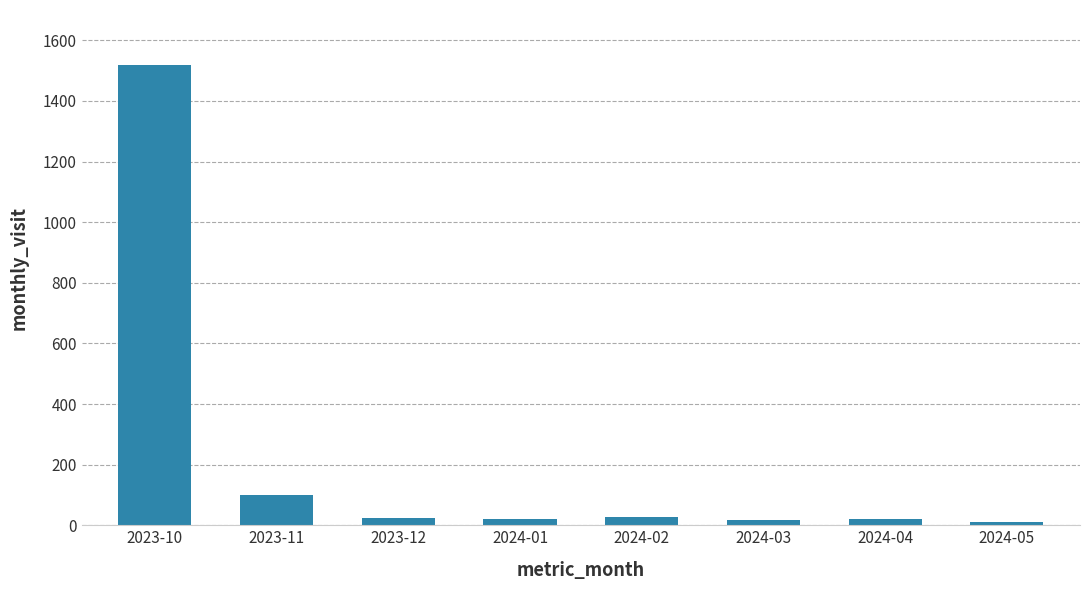

What is the value of the 3rd bar from the left?

25